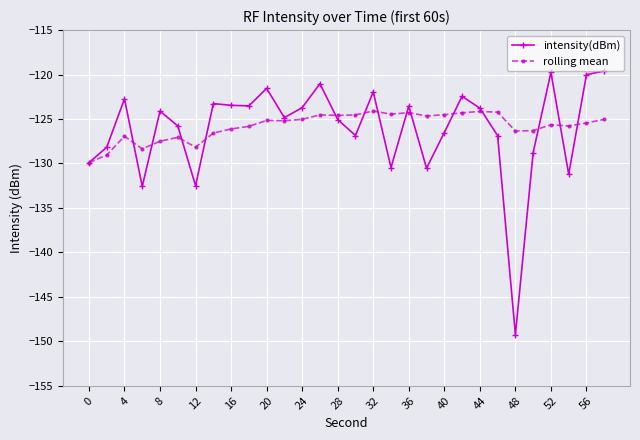

What is the sum of all rolling mean values?

-3773.8